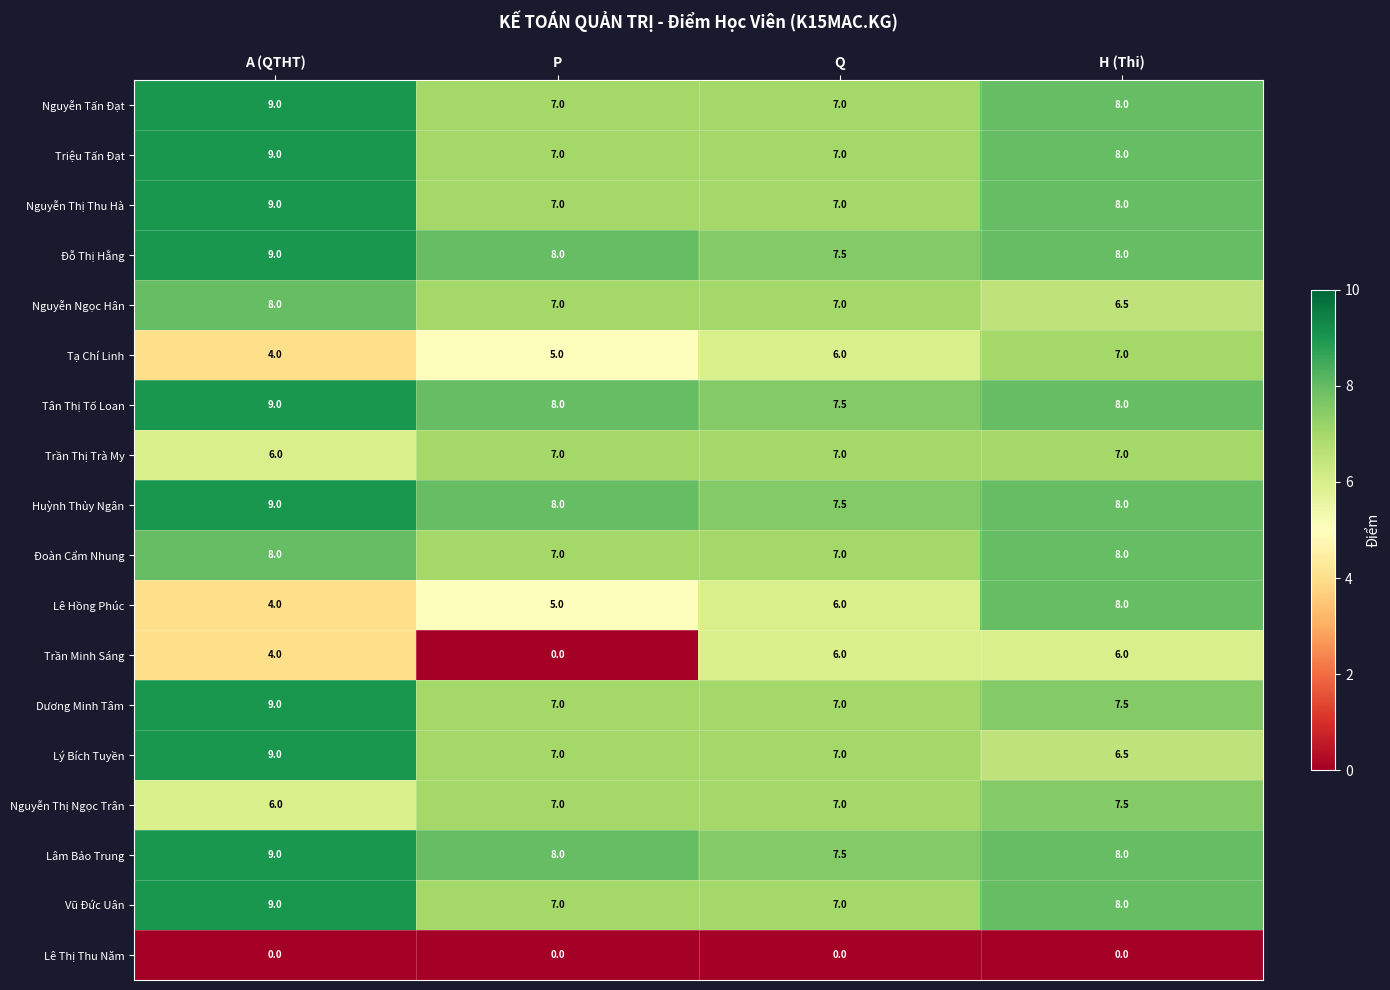

Which series has the widest spread of values?

Trần Minh Sáng